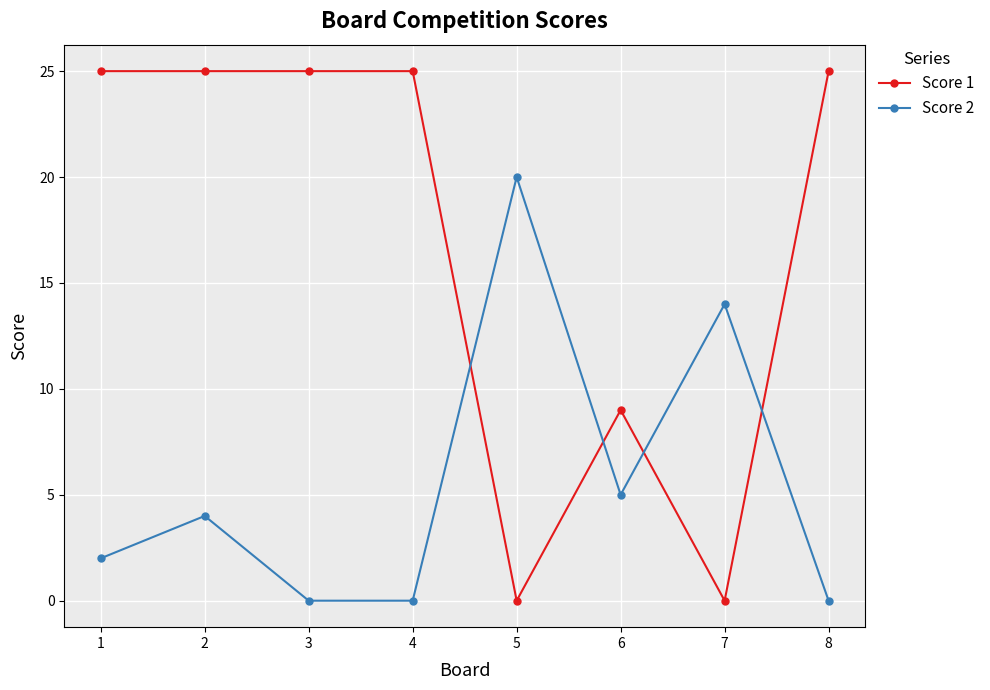

Is the value of Score 1 at 7 greater than the value of Score 2 at 7?

No